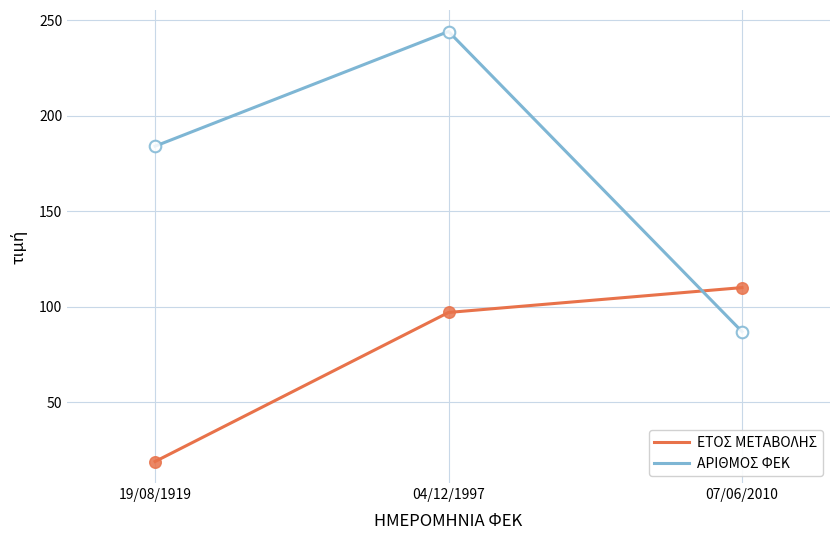

Is the value of ΑΡΙΘΜΟΣ ΦΕΚ at 07/06/2010 greater than the value of ΕΤΟΣ ΜΕΤΑΒΟΛΗΣ at 07/06/2010?

No